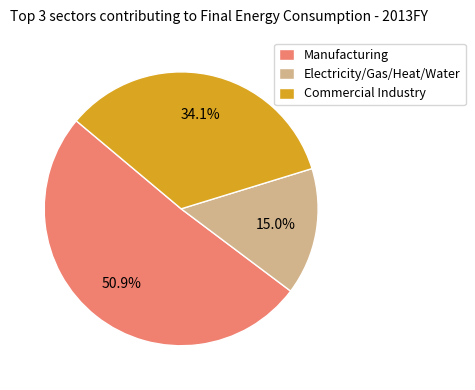

What percentage is the Electricity/Gas/Heat/Water slice, to the nearest percent?

15%